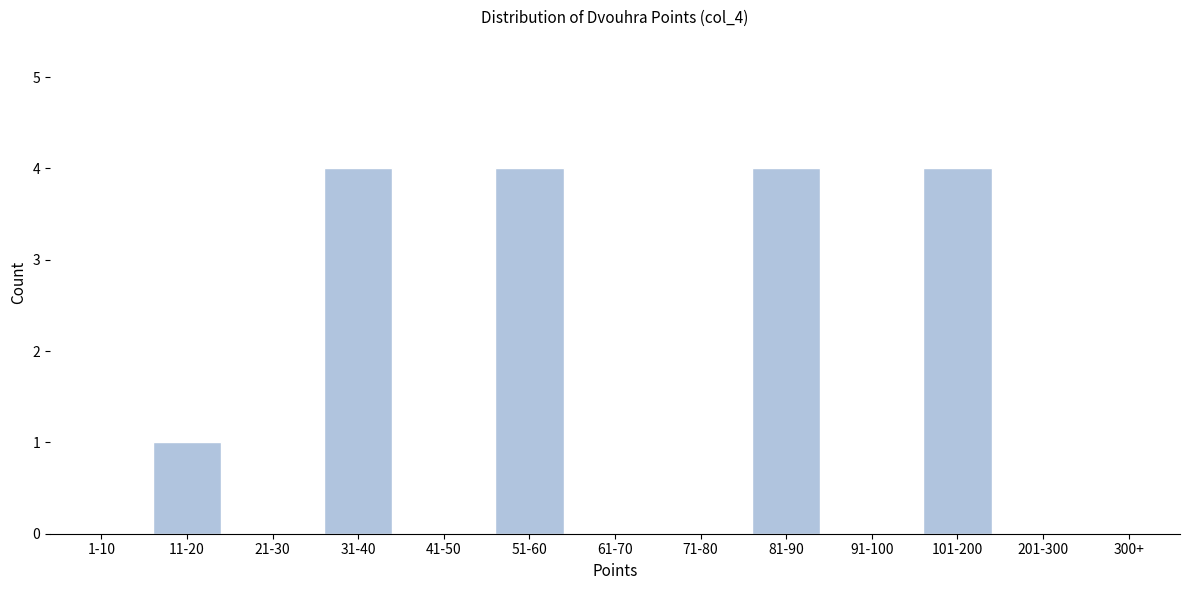

Reading right to left, transcribe all the data shown in this chart.

300+=0	201-300=0	101-200=4	91-100=0	81-90=4	71-80=0	61-70=0	51-60=4	41-50=0	31-40=4	21-30=0	11-20=1	1-10=0